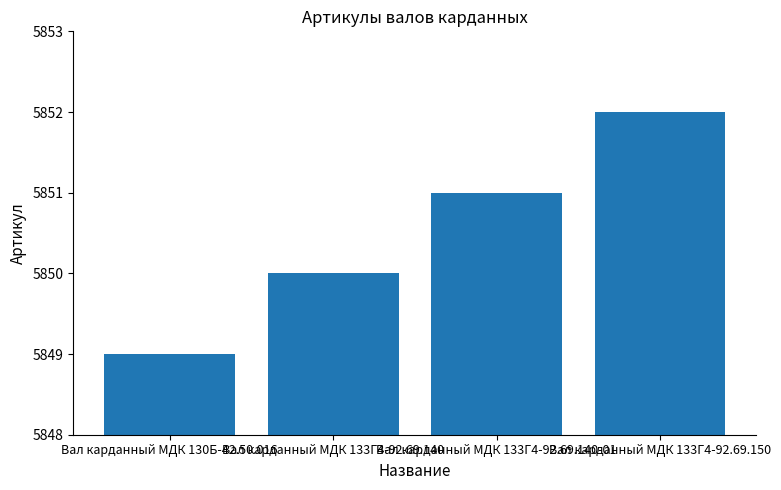

Is it true that the value at Вал карданный МДК 130Б-42.50.016 is 1756?

False